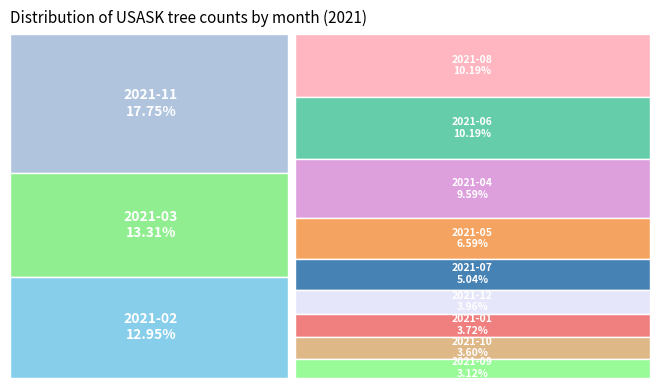

Does any single category account for the majority?

No